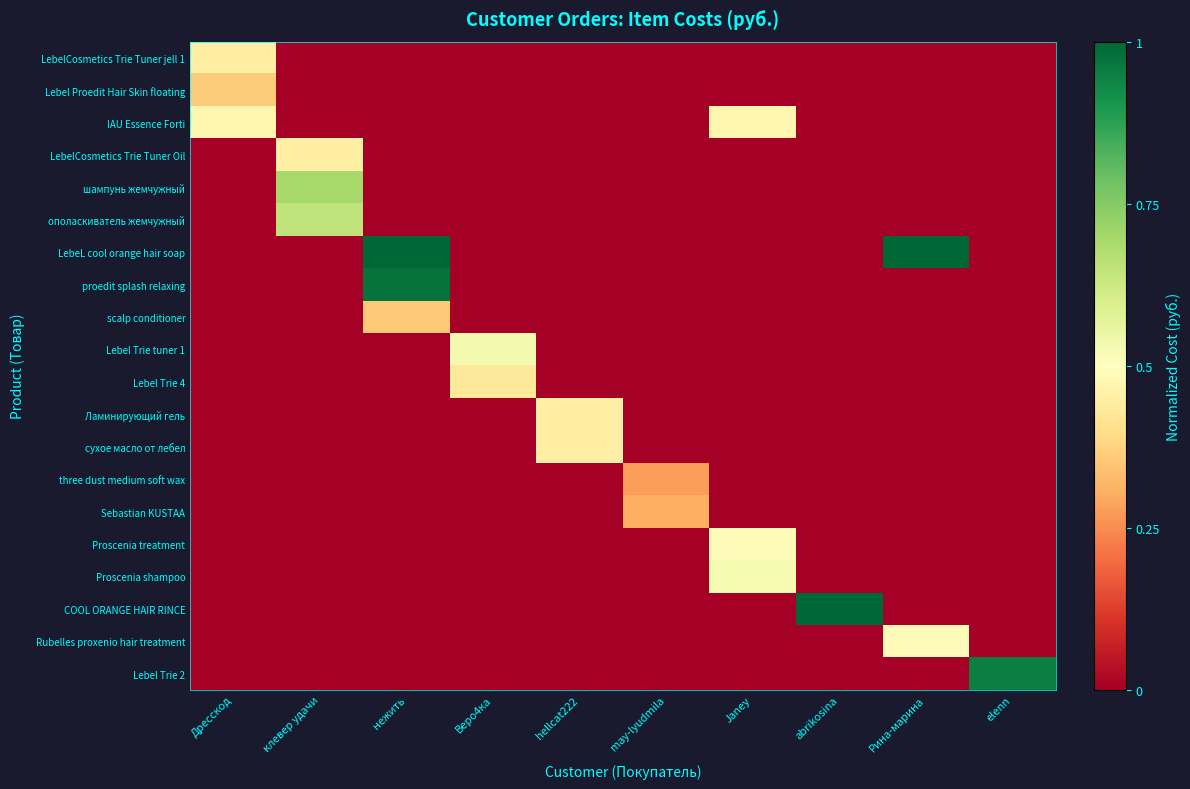

Which has a higher value, Дресскод or клевер удачи?

Дресскод